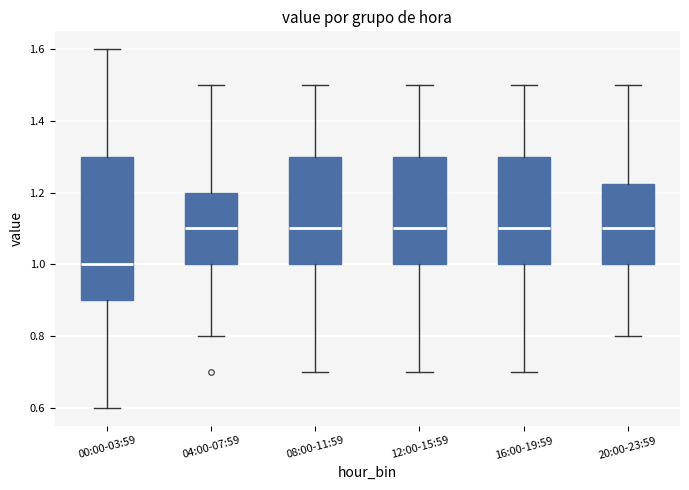

Reading left to right, transcribe this box plot: for each box, give where its median line is, the range the box spans, and where its two whiskers end, as read against the y-axis. The values are not printed on the chart, so give them approximately, as read against the axis.

00:00-03:59: median 1.00, box 0.90 to 1.30, whiskers 0.60 to 1.60
04:00-07:59: median 1.10, box 1.00 to 1.20, whiskers 0.80 to 1.50
08:00-11:59: median 1.10, box 1.00 to 1.30, whiskers 0.70 to 1.50
12:00-15:59: median 1.10, box 1.00 to 1.30, whiskers 0.70 to 1.50
16:00-19:59: median 1.10, box 1.00 to 1.30, whiskers 0.70 to 1.50
20:00-23:59: median 1.10, box 1.00 to 1.22, whiskers 0.80 to 1.50